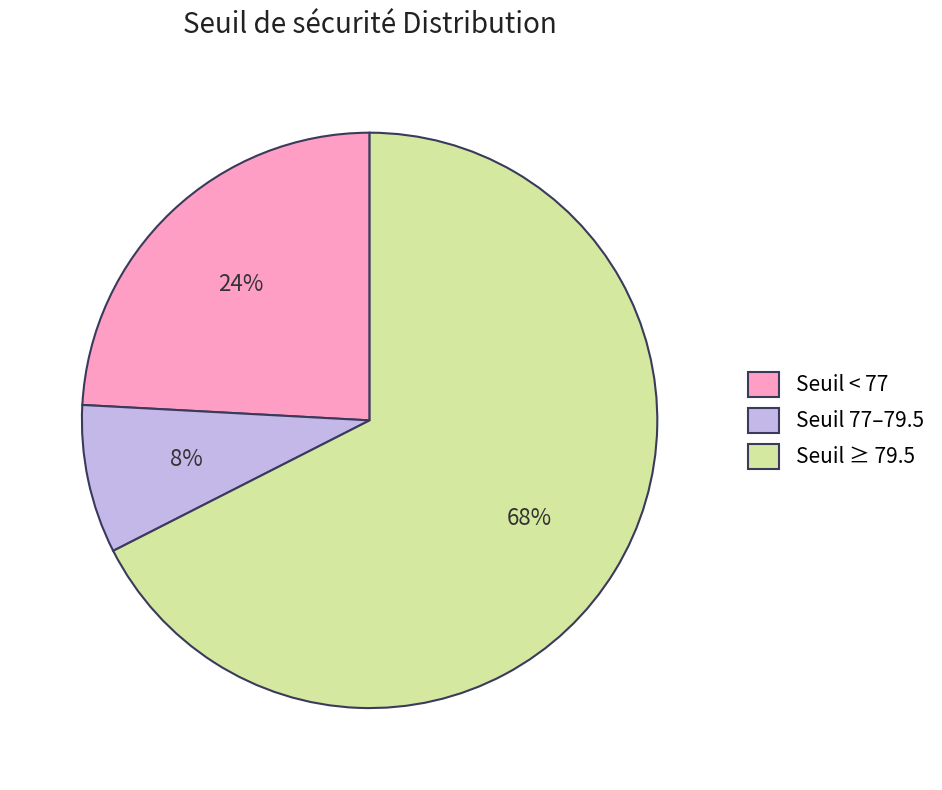

Combined, do Seuil < 77 and Seuil ≥ 79.5 account for over 50%?

Yes